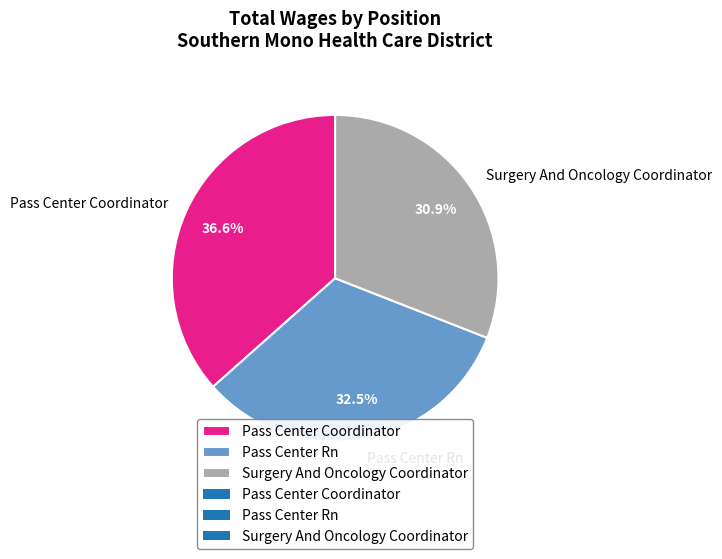

Which slice is the largest?

Pass Center Coordinator